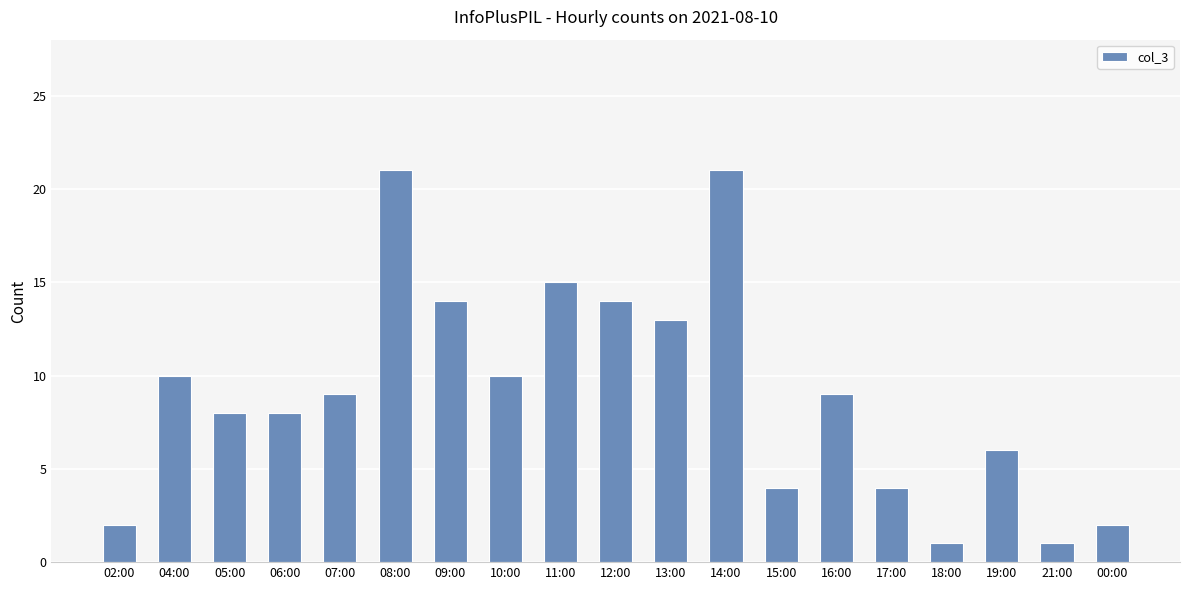

True or false: the data shows 4 at 02:00.

False